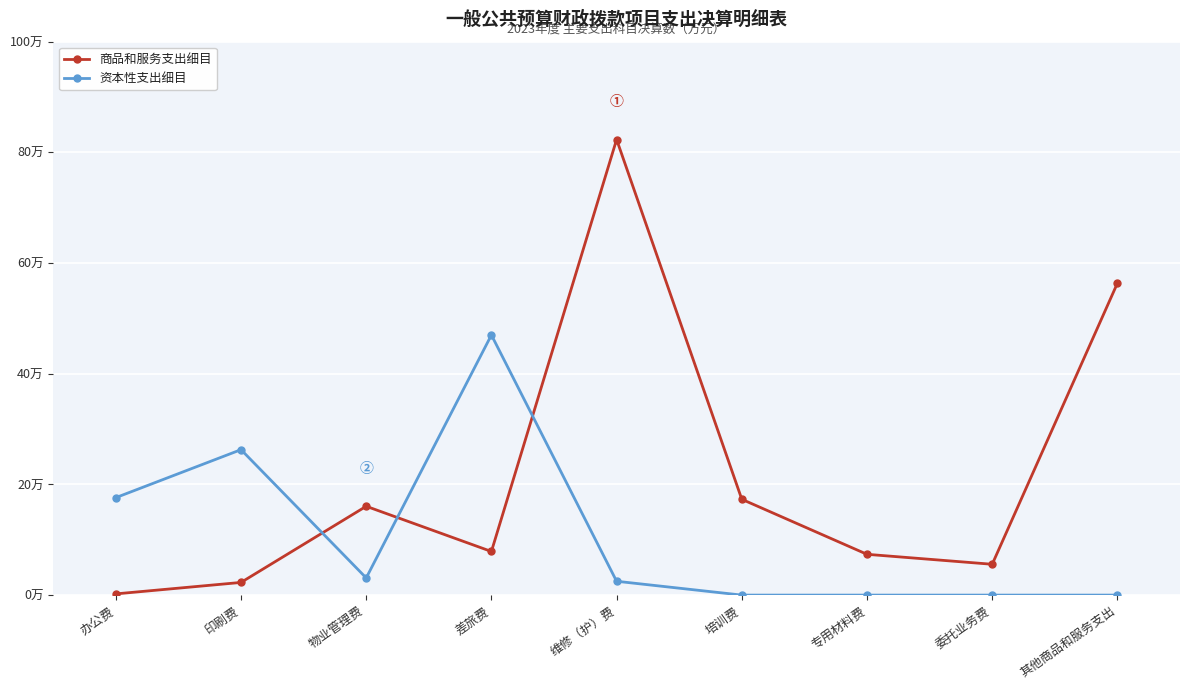

At which label does 商品和服务支出细目 reach its minimum?

办公费